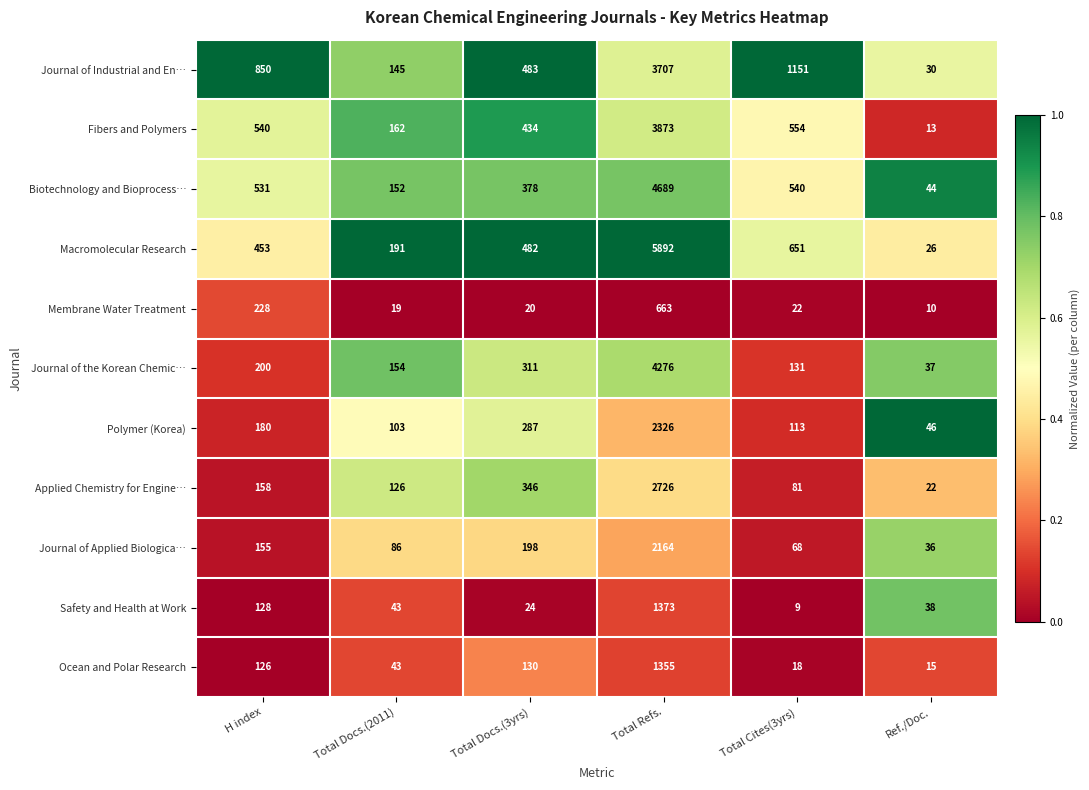

What is the minimum value shown in the chart?

9